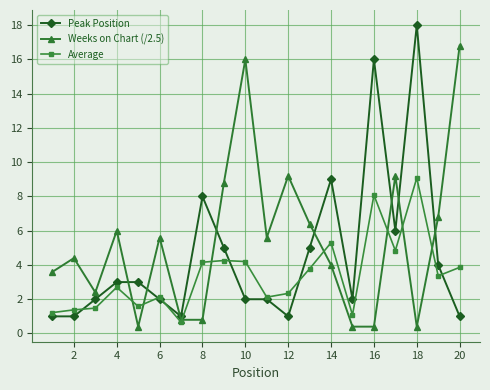

List the series in order of their overall mean, lowest first.

Average, Peak Position, Weeks on Chart (/2.5)